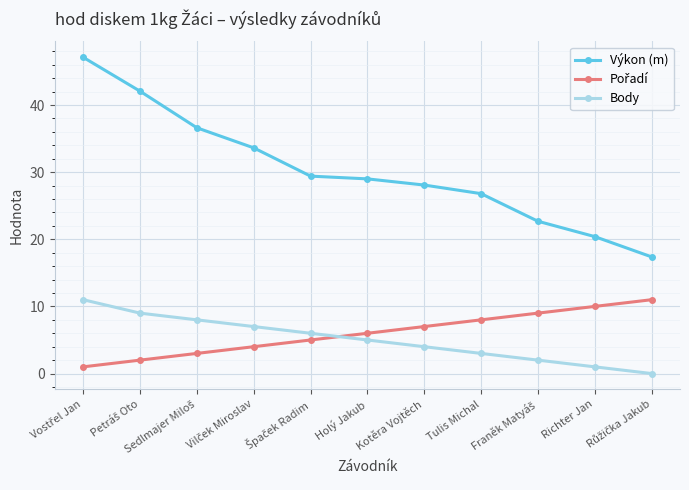

At how many categories does at least one series exceed 26?

8